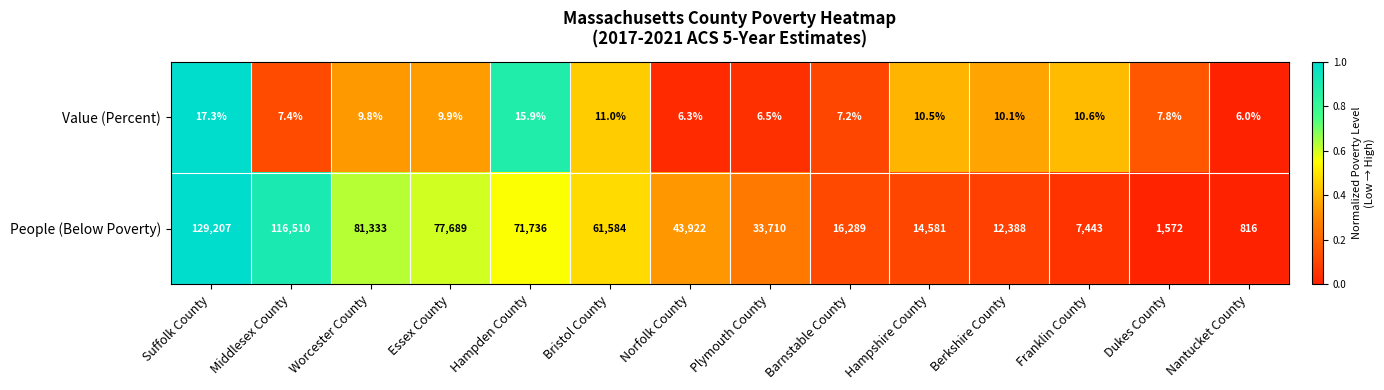

What is the difference between the highest and lowest values at Franklin County?

7432.4